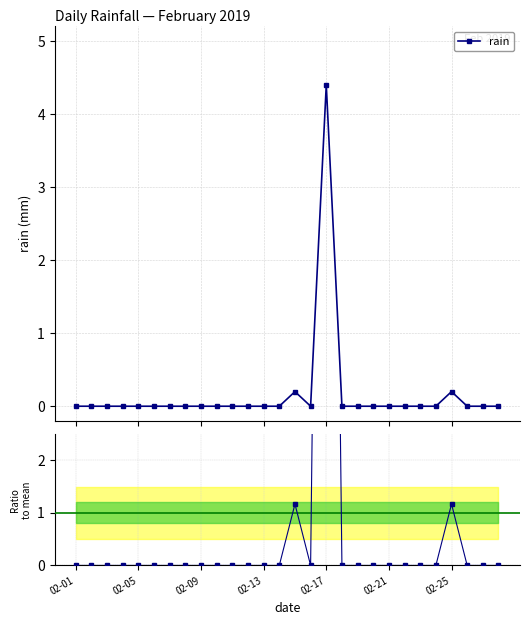

What is the average value of the ratio to mean series?

1.0